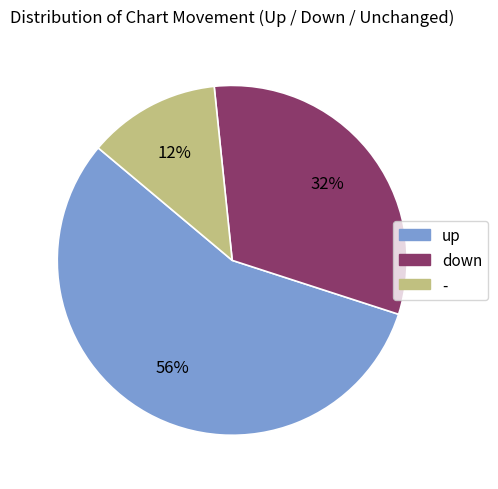

Which slice represents more than half of the pie?

up